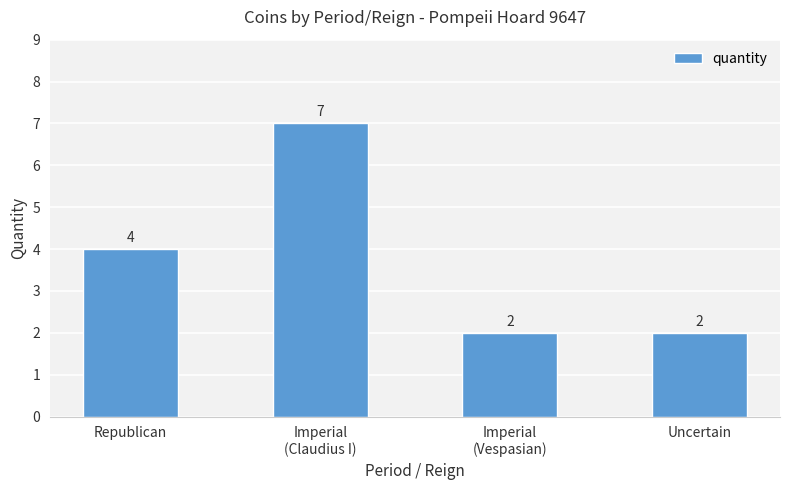

At which label is the value closest to 4?

Republican